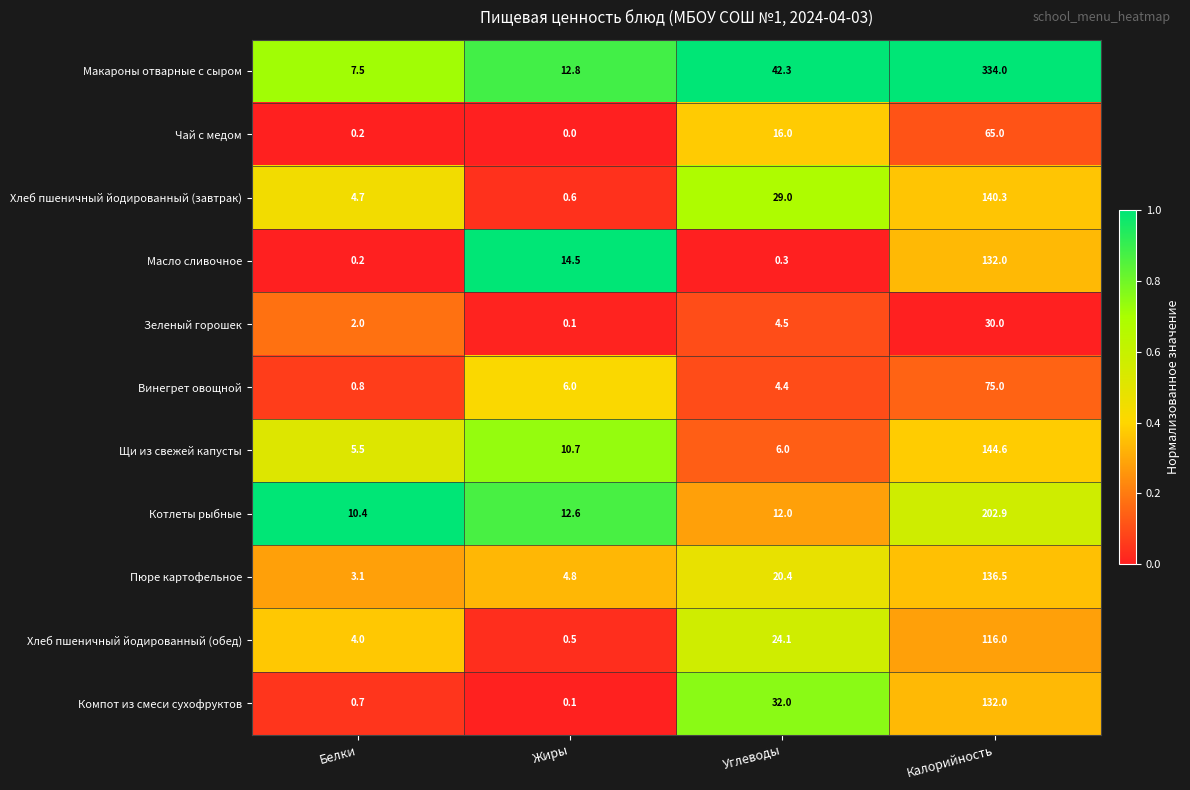

At which category is the sum across all series the highest?

Калорийность